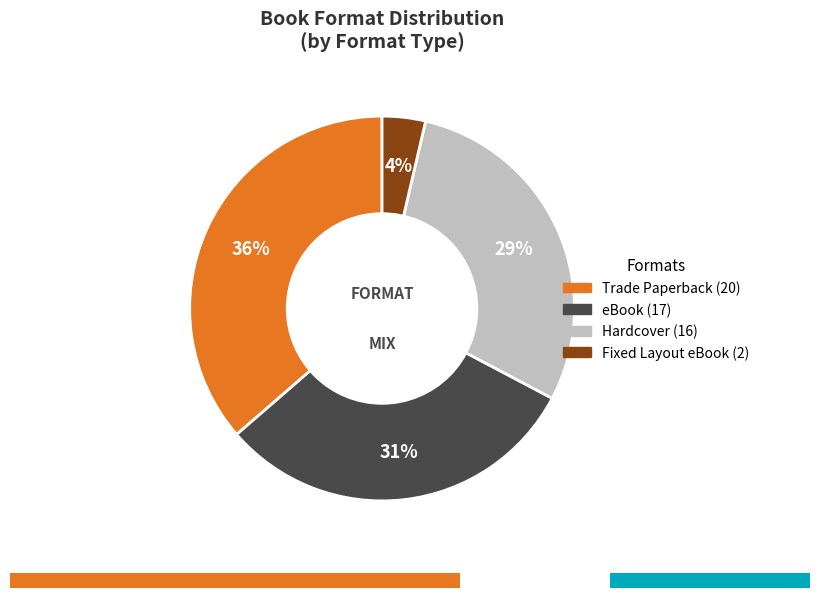

To the nearest percent, what is the average slice percentage?

25%